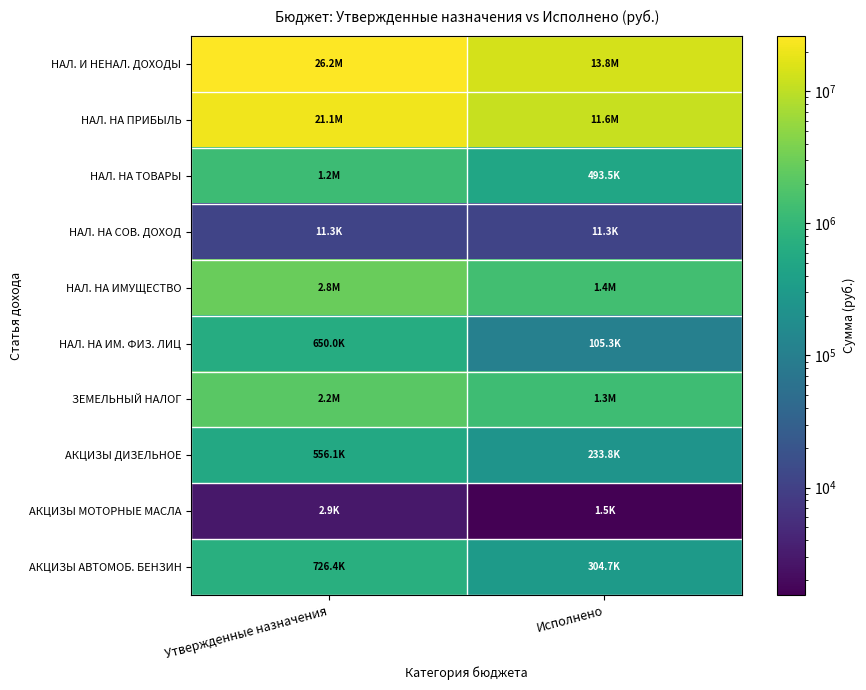

Which series has the largest total across all categories?

НАЛ. И НЕНАЛ. ДОХОДЫ